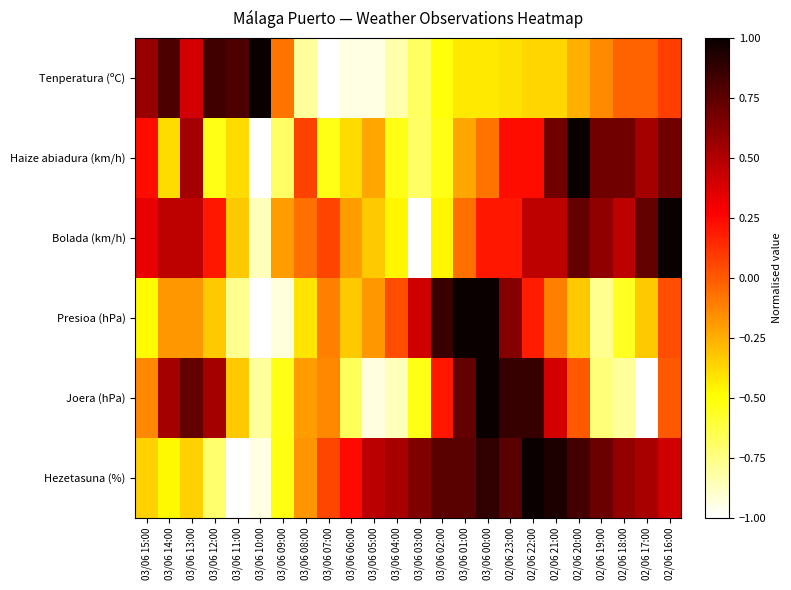

At how many categories does at least one series exceed 0?

23